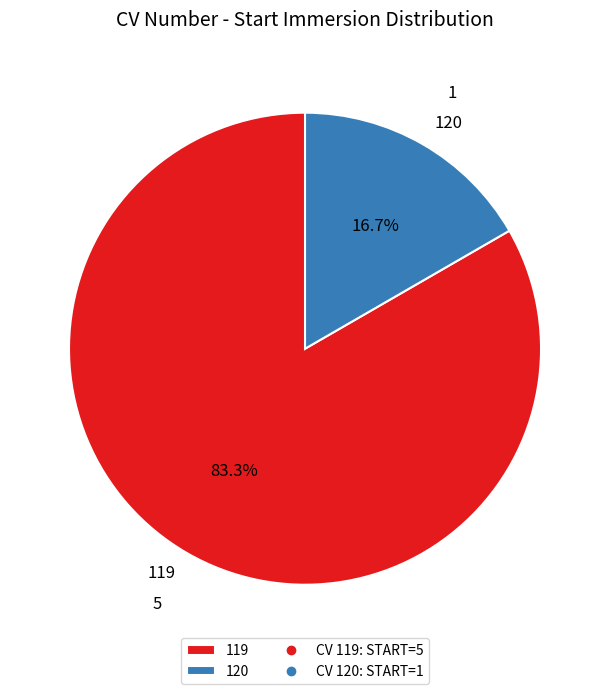

What portion of the pie excludes 119?

16.7%